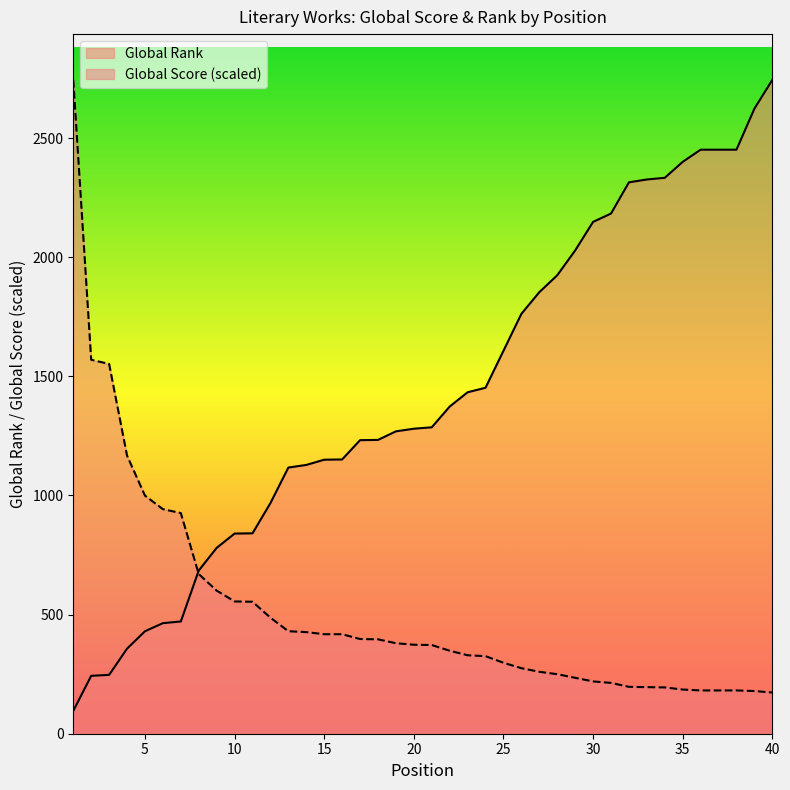

Rank the series by their average value, from highest to lowest.

Global Rank, Global Score (scaled)